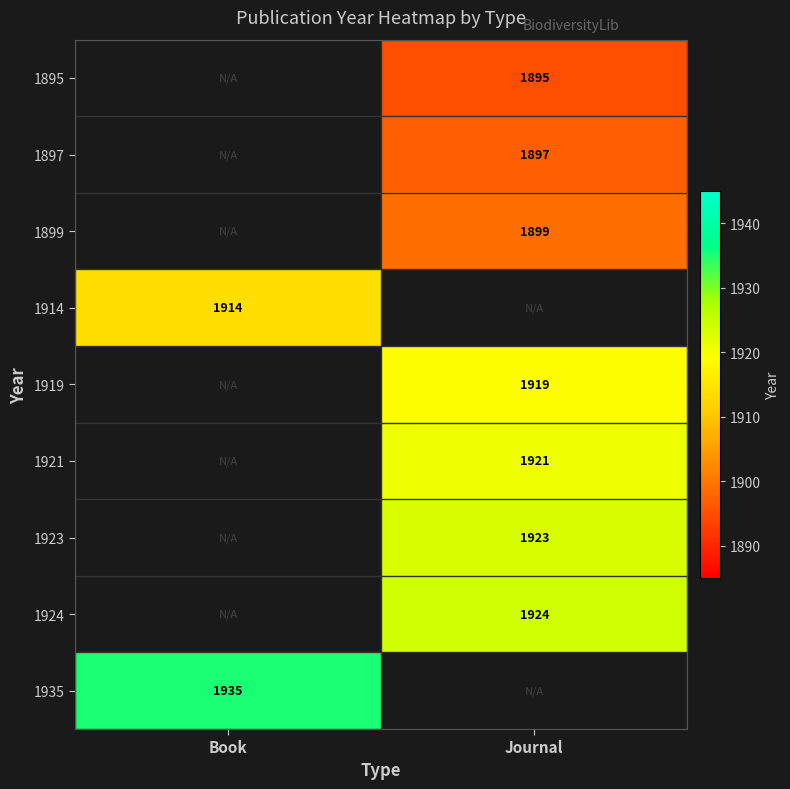

What is the maximum value shown in the chart?

1935.0